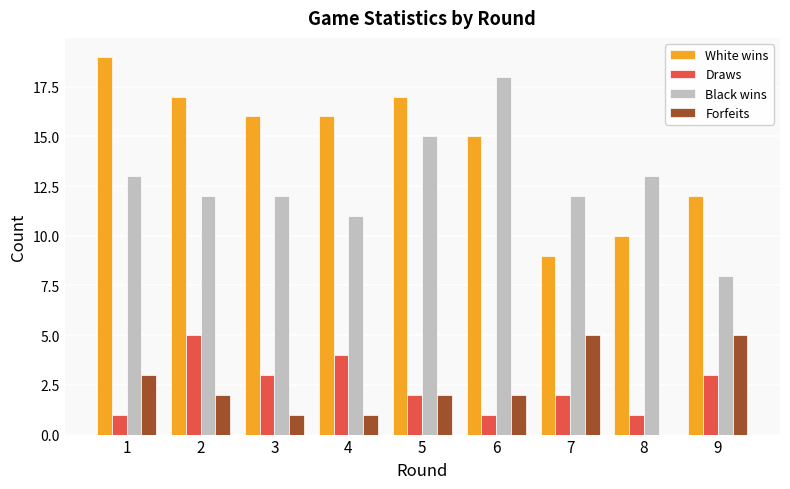

How many series are shown in this chart?

4